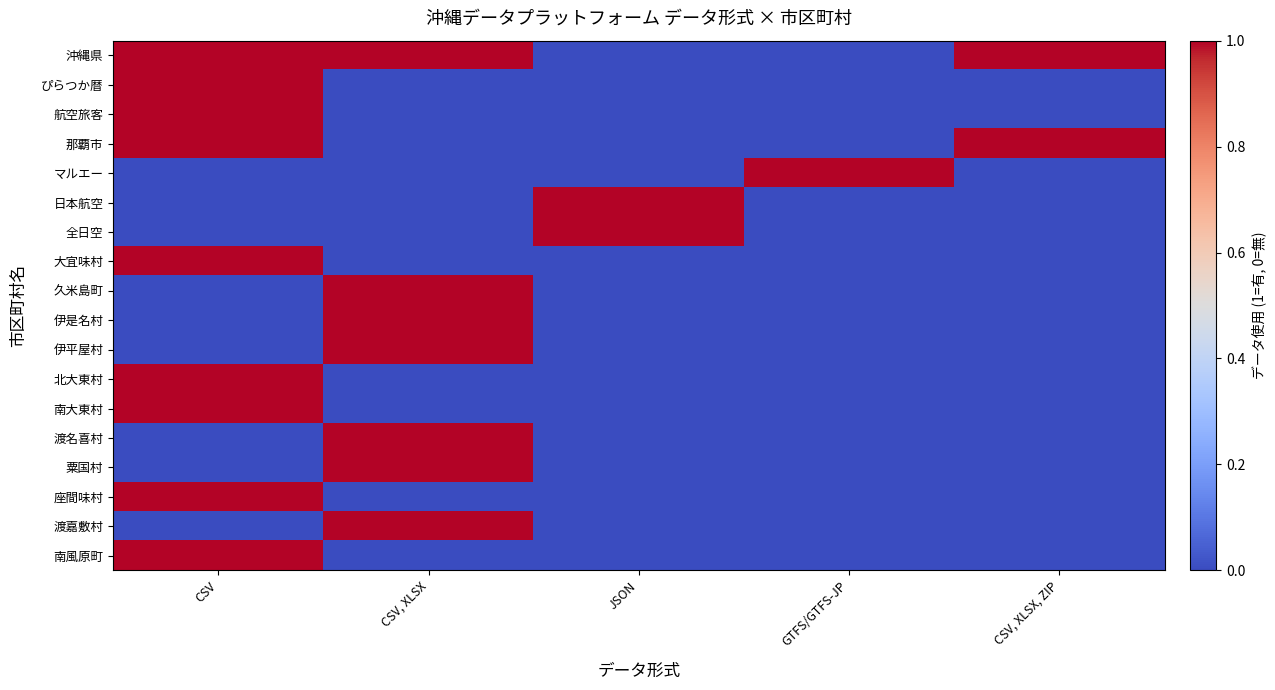

Which series has the largest range (max minus min)?

沖縄県